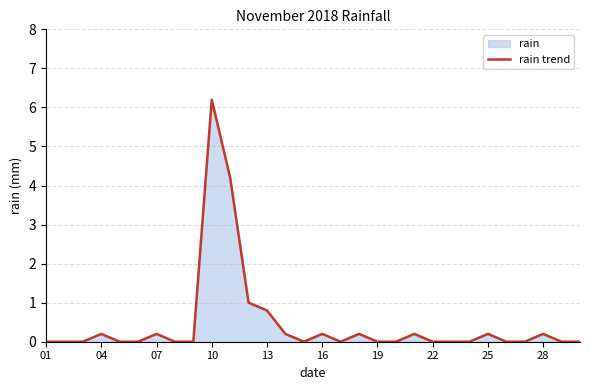

Which label corresponds to the largest value in the chart?

10